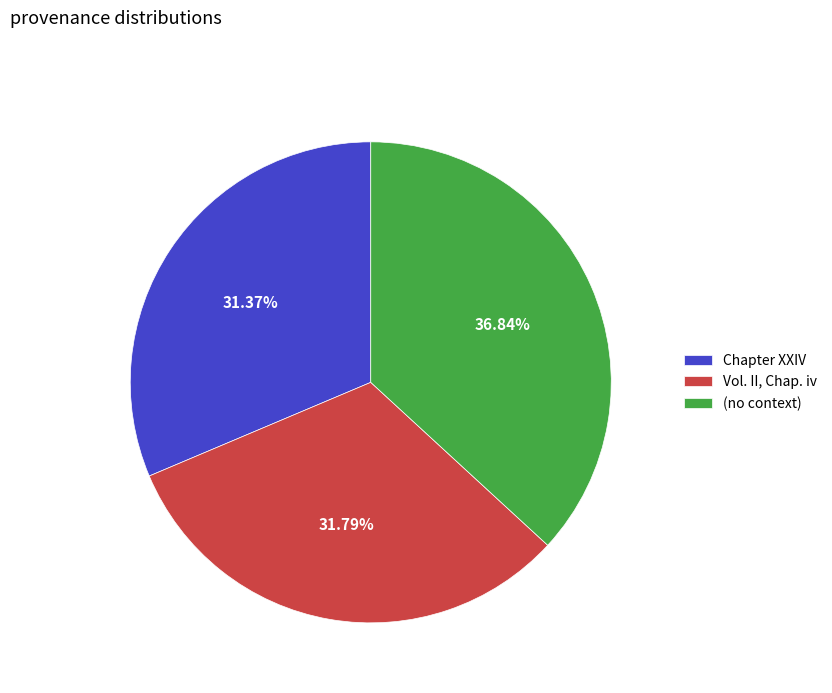

To the nearest percent, what portion does (no context) represent?

37%